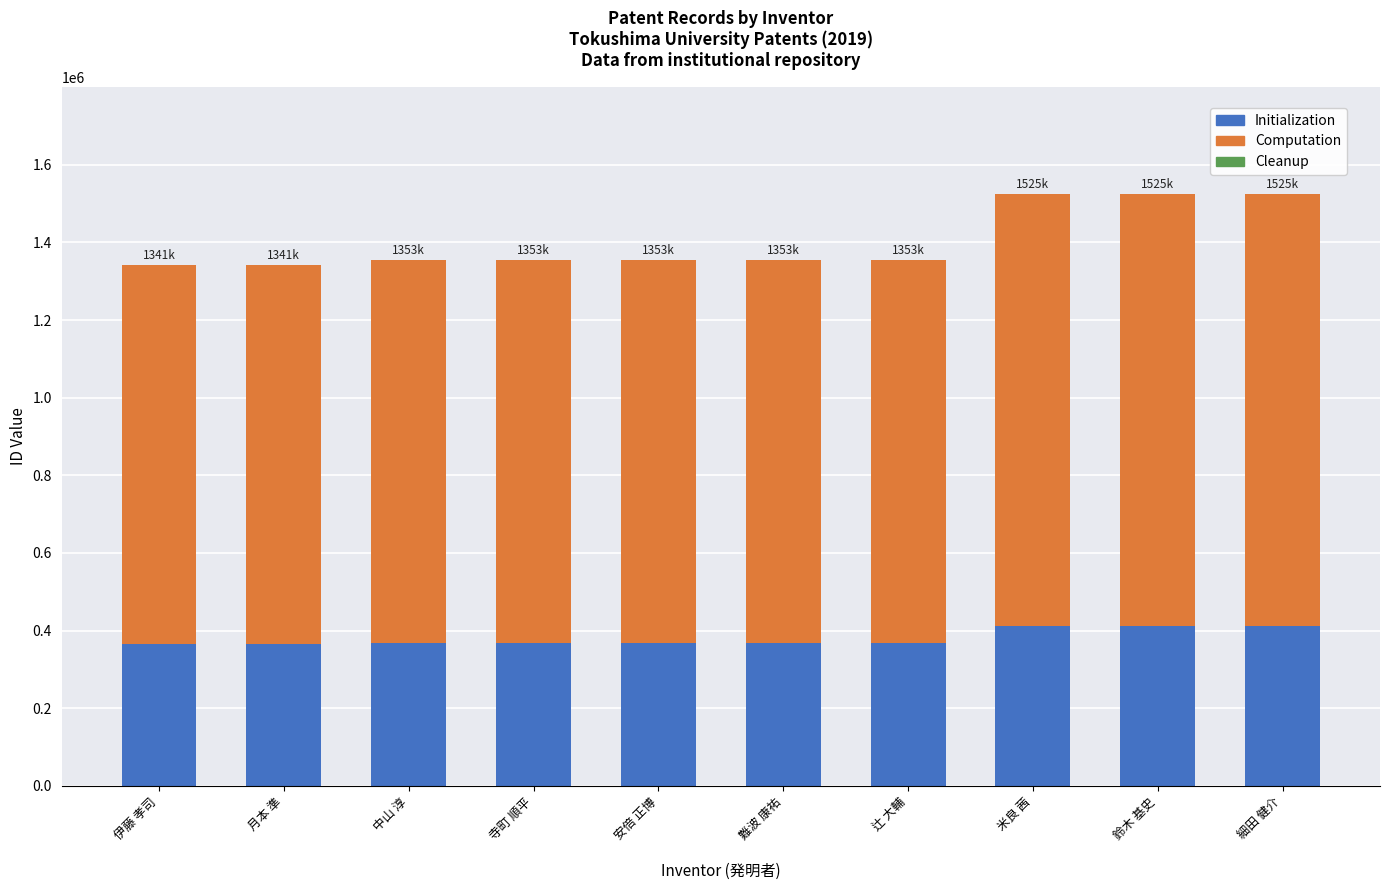

What is the maximum value for Initialization?

412021